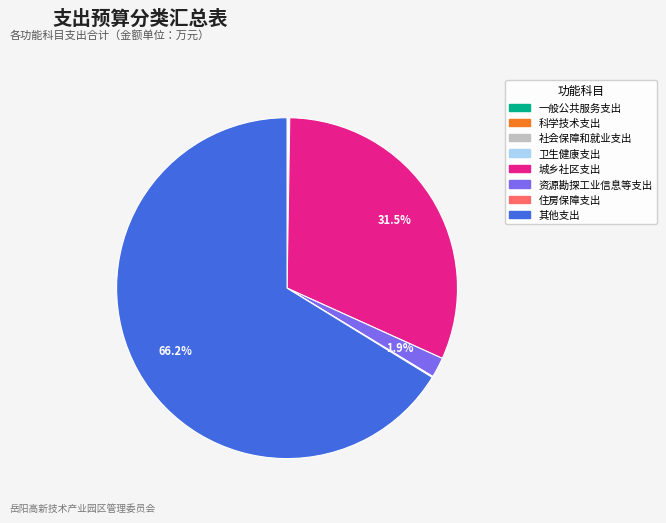

How much of the chart is everything except 城乡社区支出?

68.5%